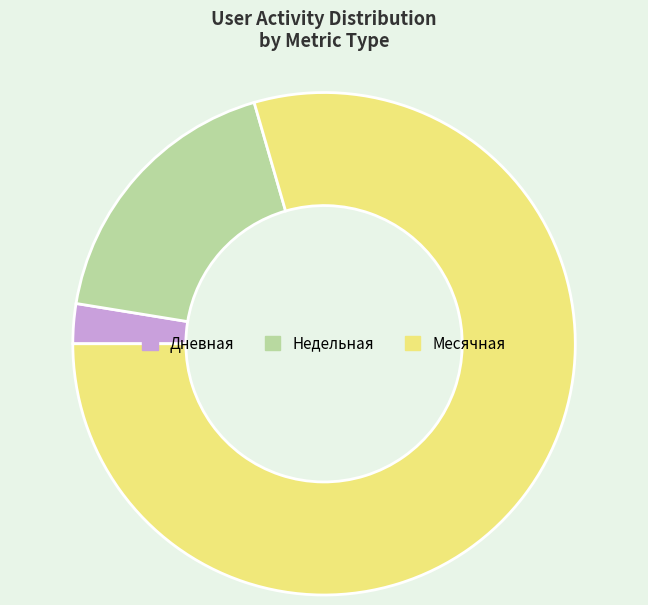

How many slices are in this pie chart?

3